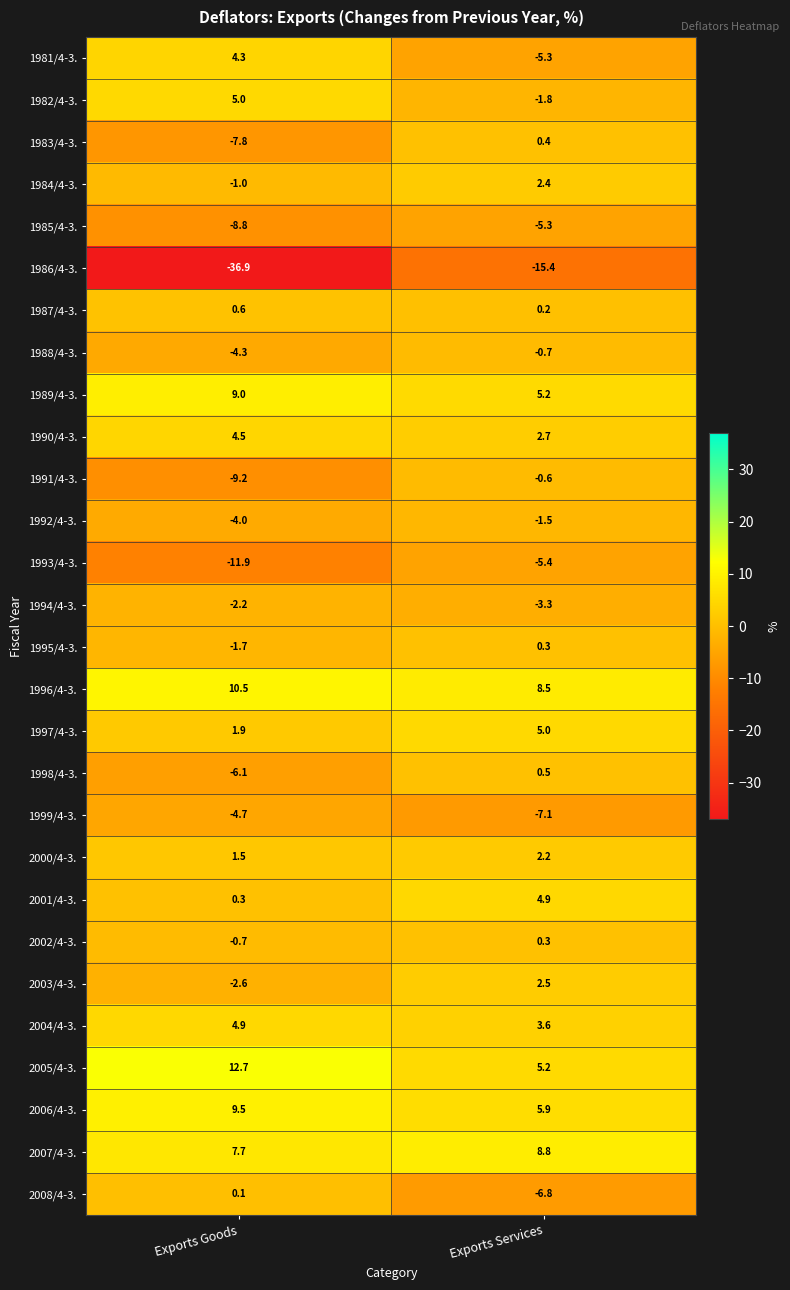

Which series has the widest spread of values?

1986/4-3.